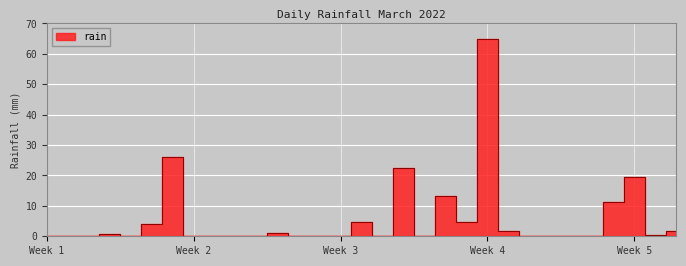

True or false: the data shows 2.8 at 2022-03-21.

False